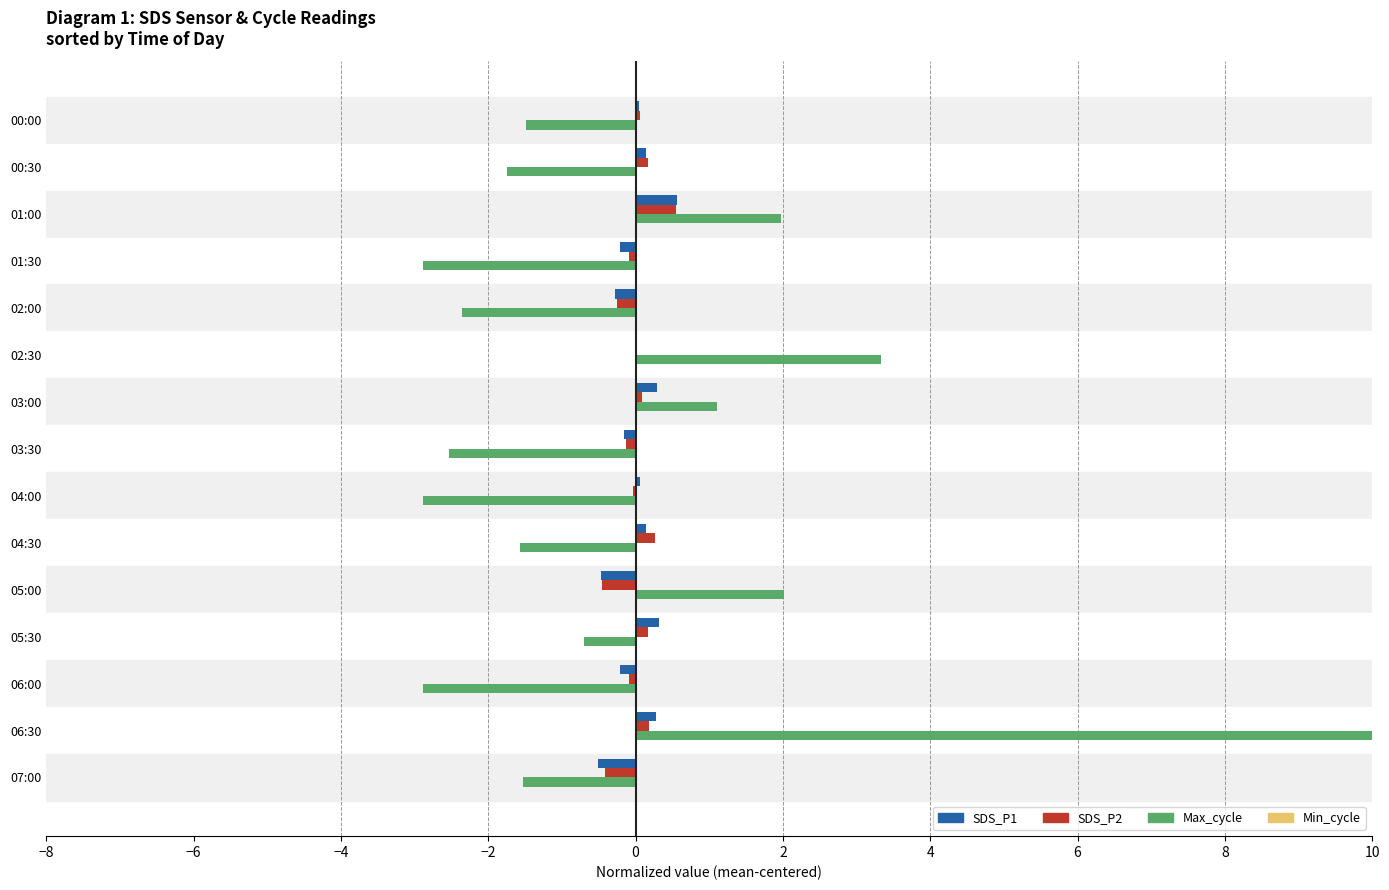

How many data points does each series have?

15